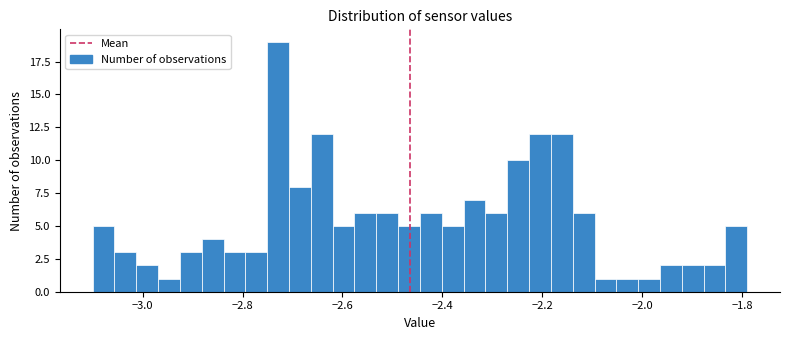

Read against the x-axis, roughly where is the centre of the tallest bar?

-2.72